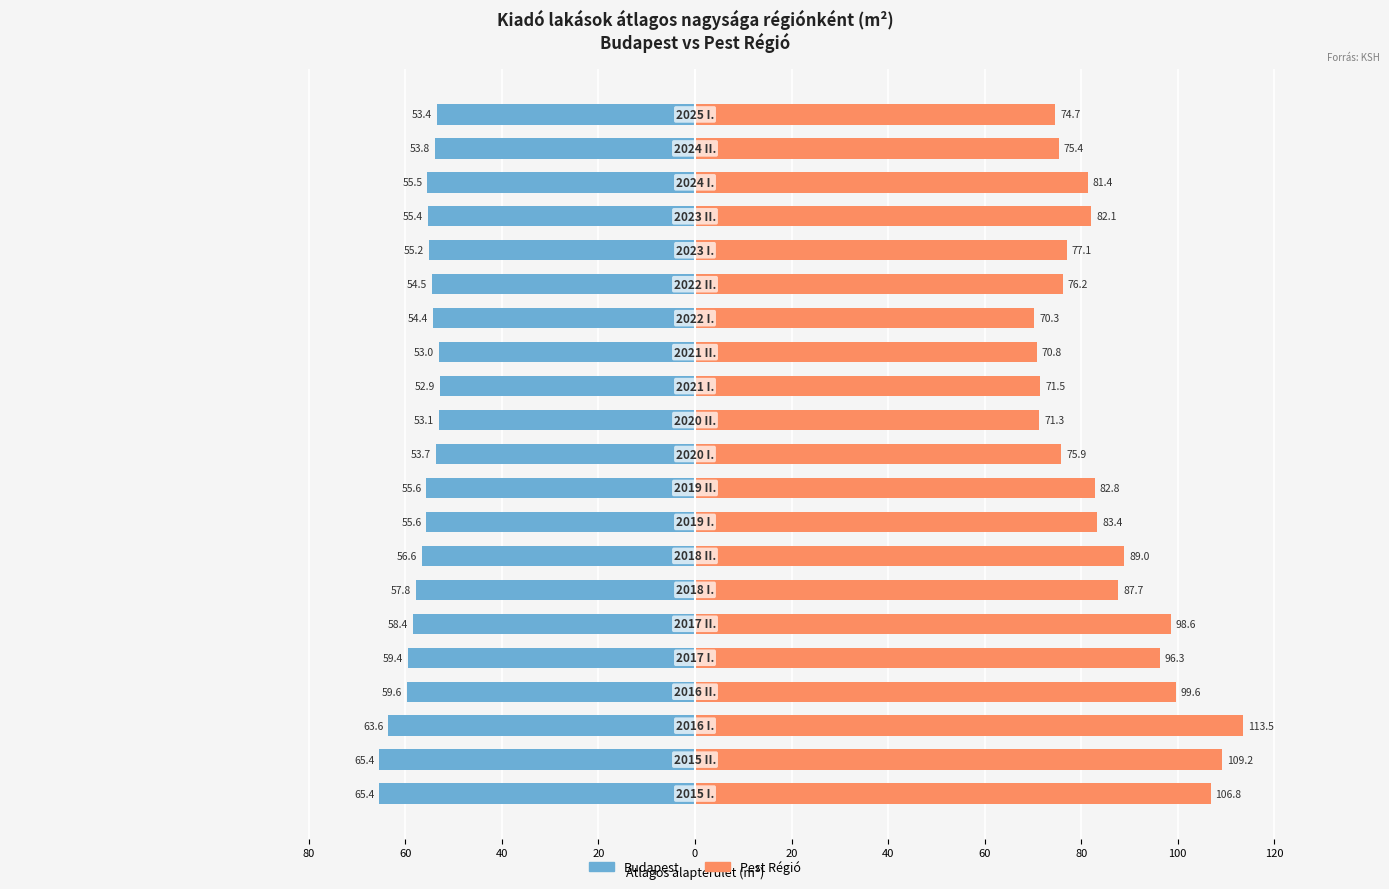

How many values in the Budapest series exceed -55?

8